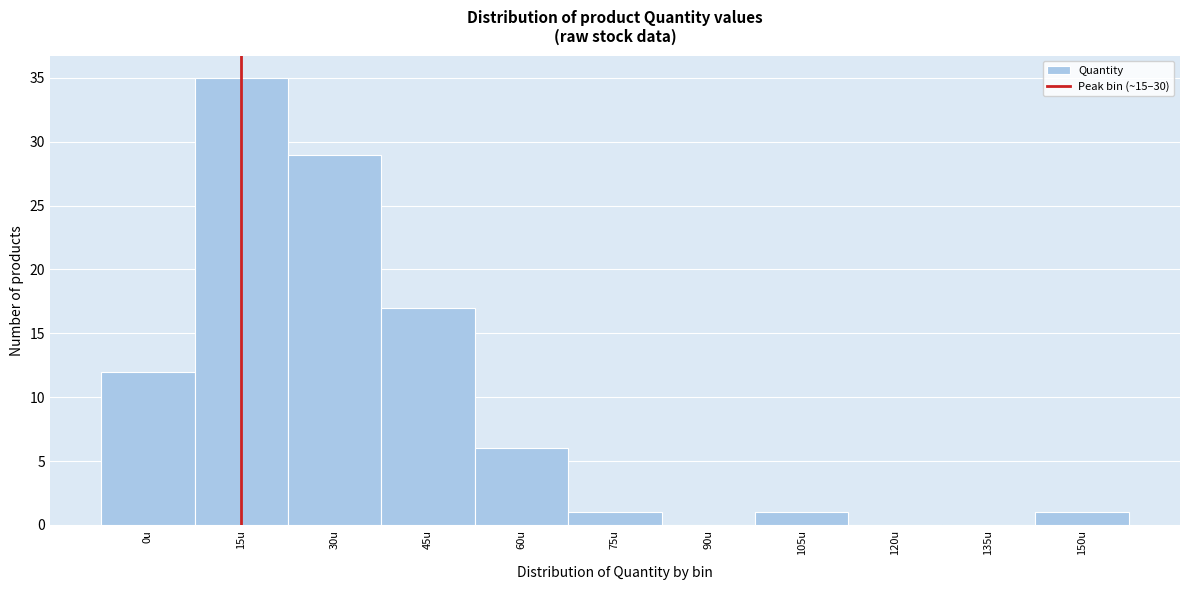

Reading left to right, what are all the values shown in this chart?

0u=12	15u=35	30u=29	45u=17	60u=6	75u=1	90u=0	105u=1	120u=0	135u=0	150u=1